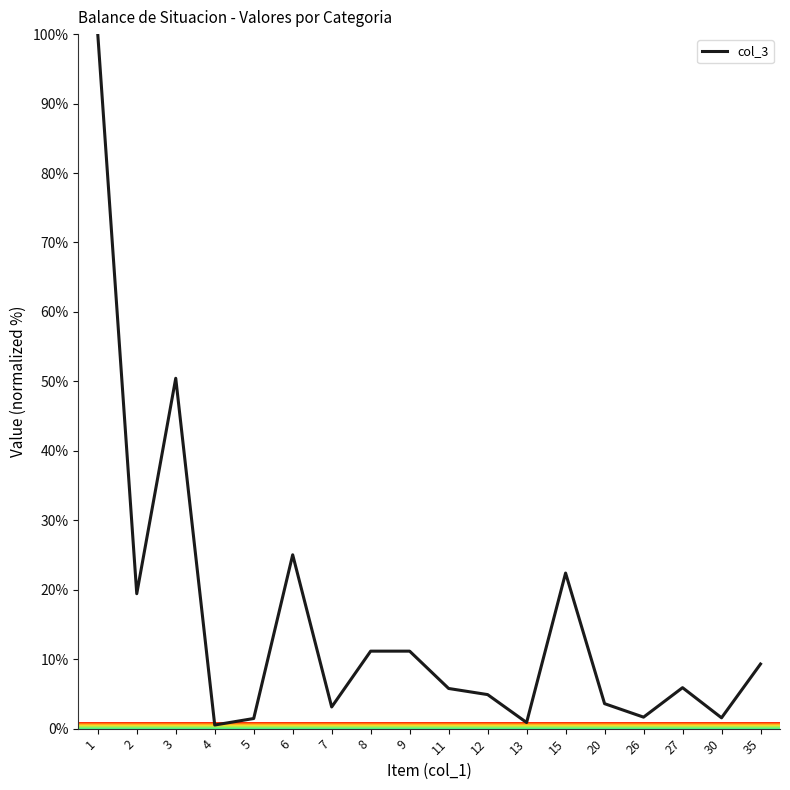

Which has a higher value, 2 or 30?

2